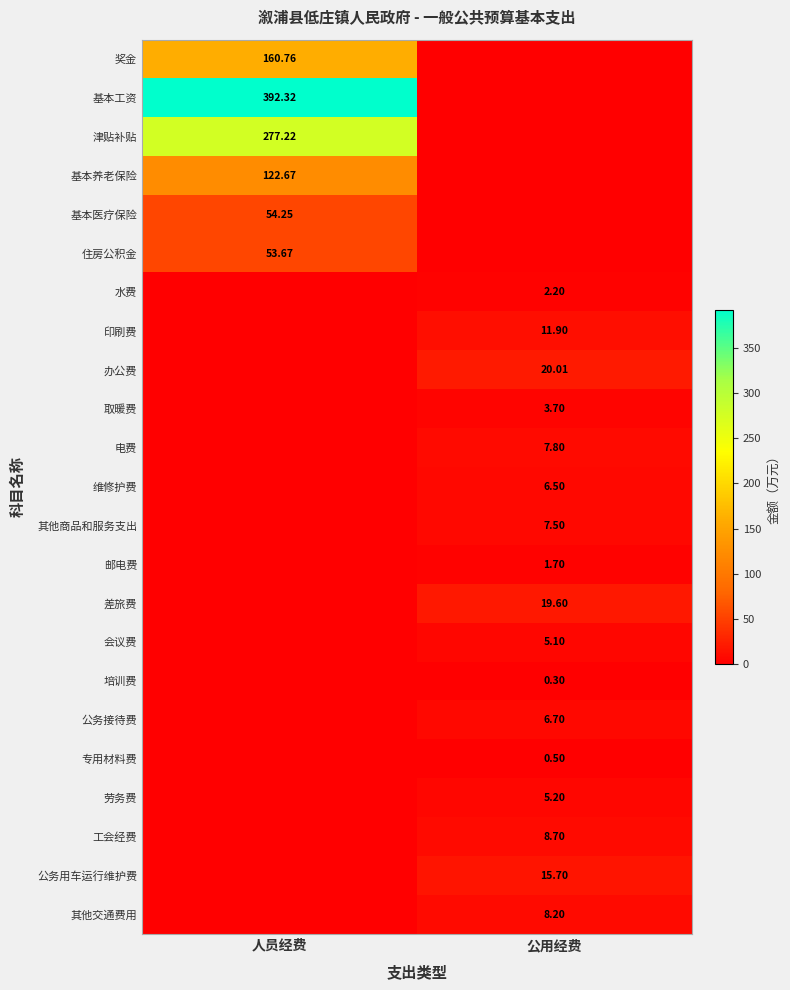

Rank the series by their maximum value, from lowest to highest.

培训费, 专用材料费, 邮电费, 水费, 取暖费, 会议费, 劳务费, 维修护费, 公务接待费, 其他商品和服务支出, 电费, 其他交通费用, 工会经费, 印刷费, 公务用车运行维护费, 差旅费, 办公费, 住房公积金, 基本医疗保险, 基本养老保险, 奖金, 津贴补贴, 基本工资